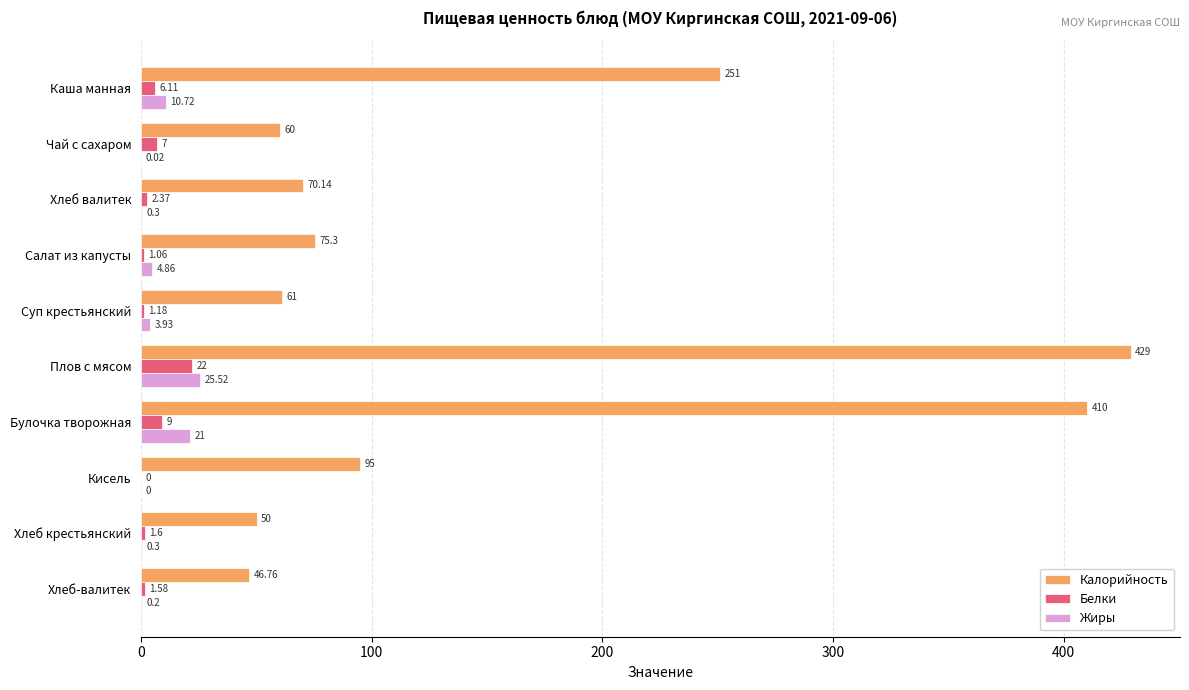

At which category is the sum across all series the highest?

Плов с мясом